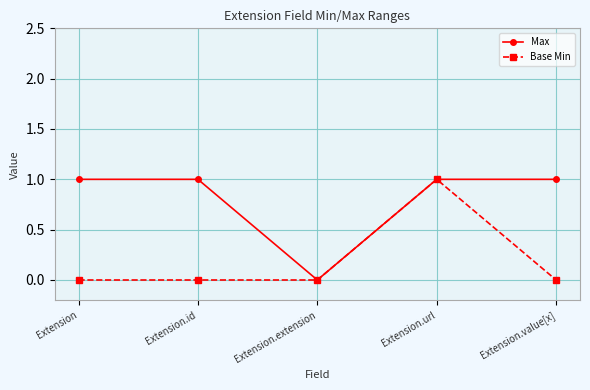

How many positive values does the Max series have?

4